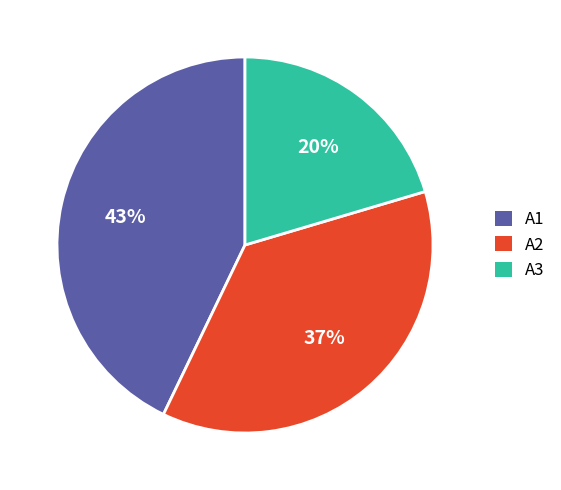

How many segments does this pie chart have?

3